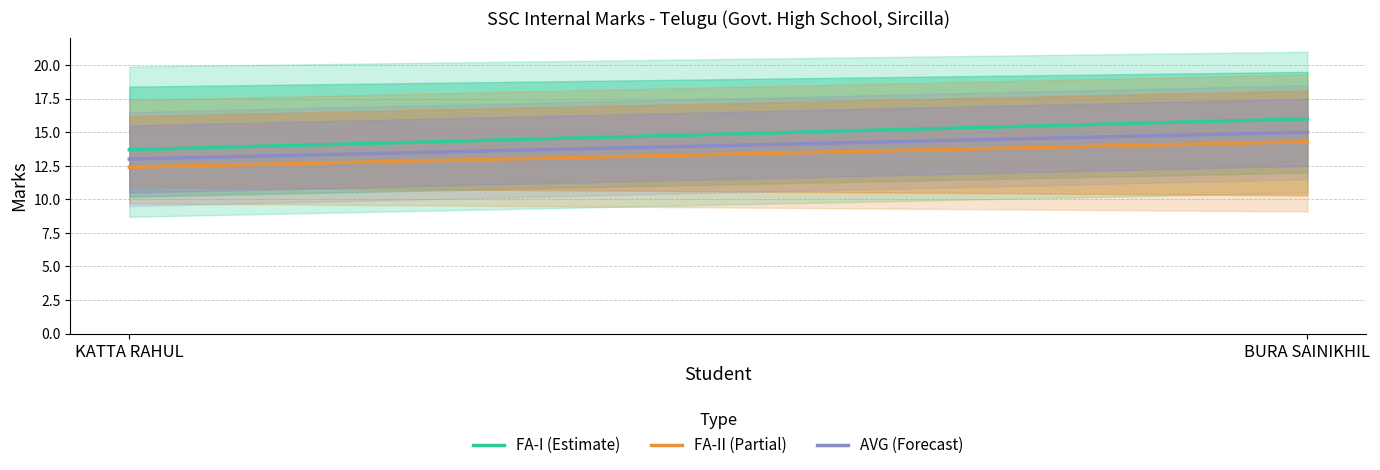

What is the maximum value shown in the chart?

16.0